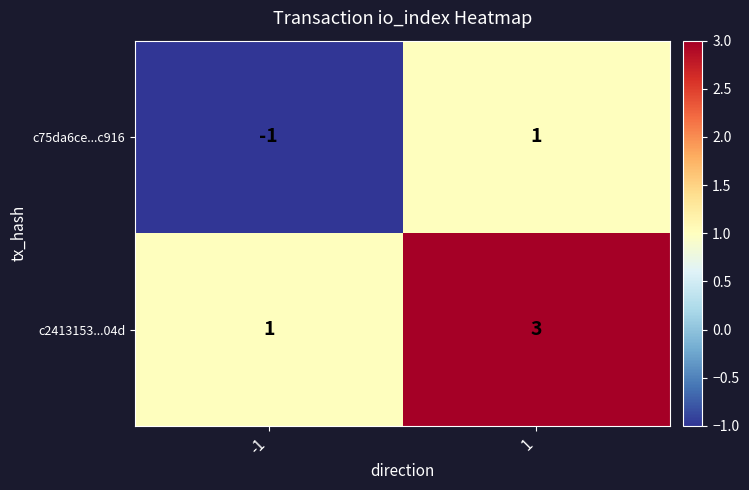

Reading left to right, what are all the values shown in this chart?

c75da6ce...c916: -1=-1	1=1
c2413153...04d: -1=1	1=3